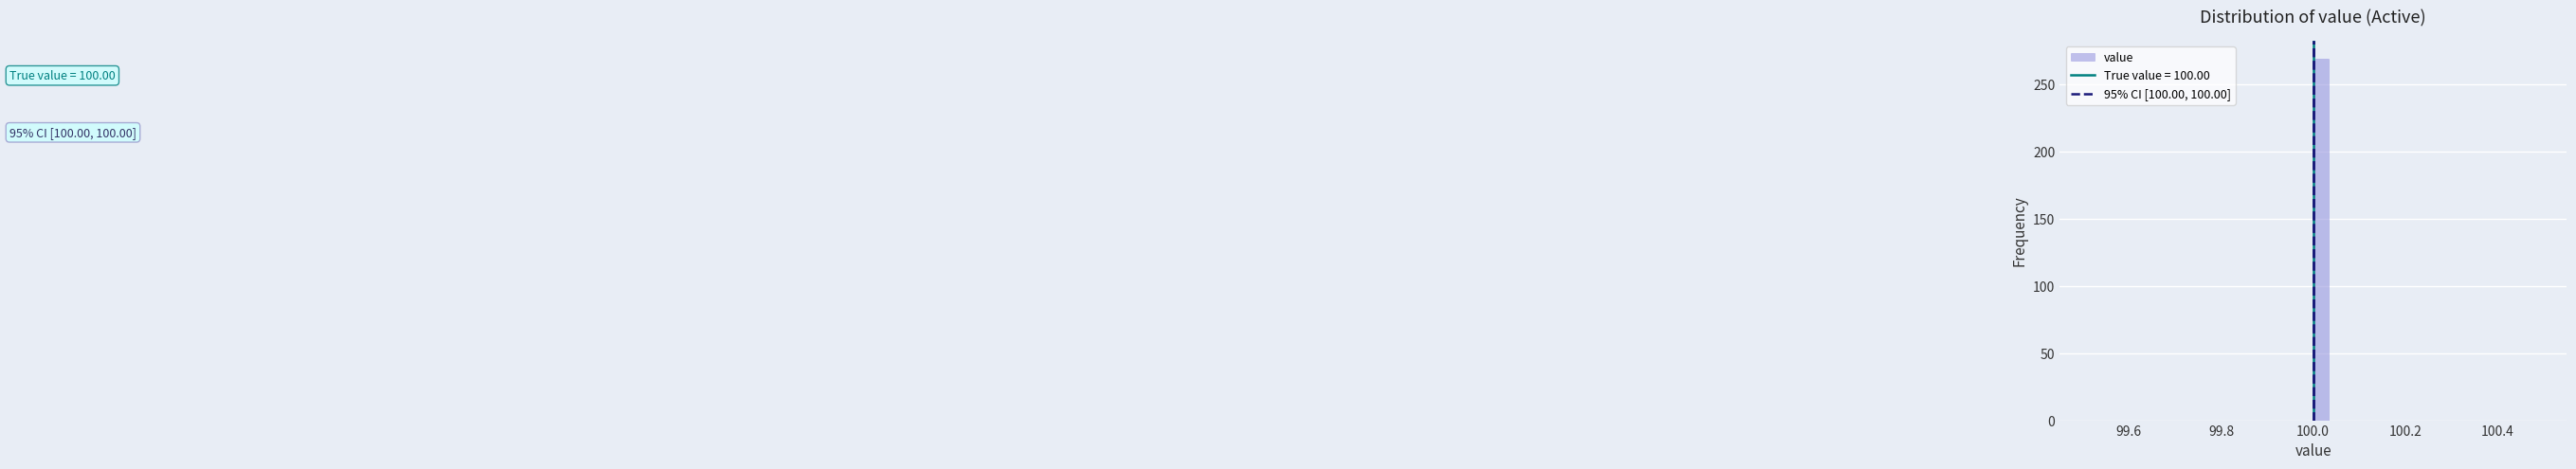

Around what value on the x-axis is the tallest bar? Give the approximate position of its centre, as read against the axis.

100.02